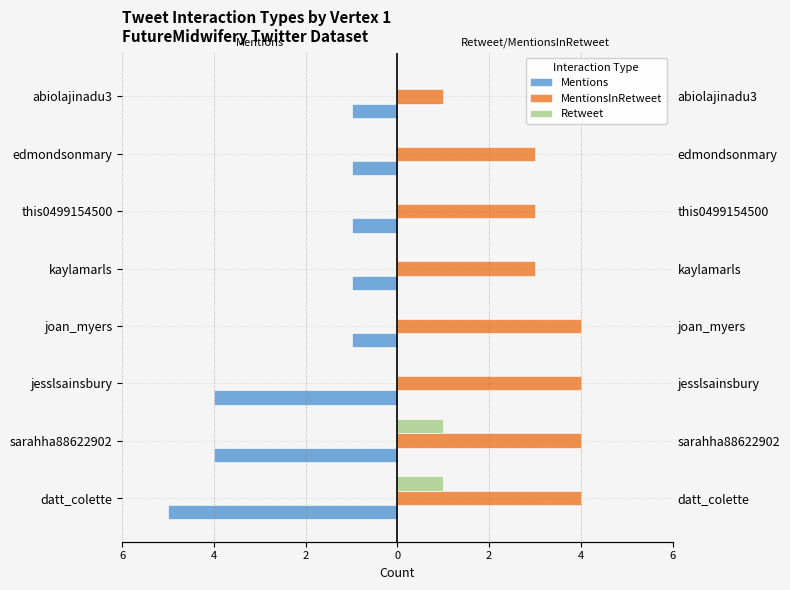

Which series changed the most between sarahha88622902 and this0499154500?

Mentions